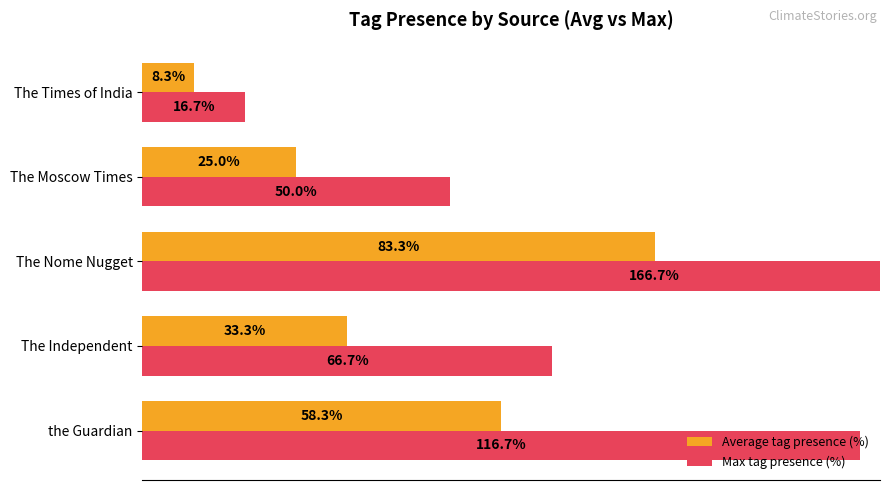

How many data points does each series have?

5